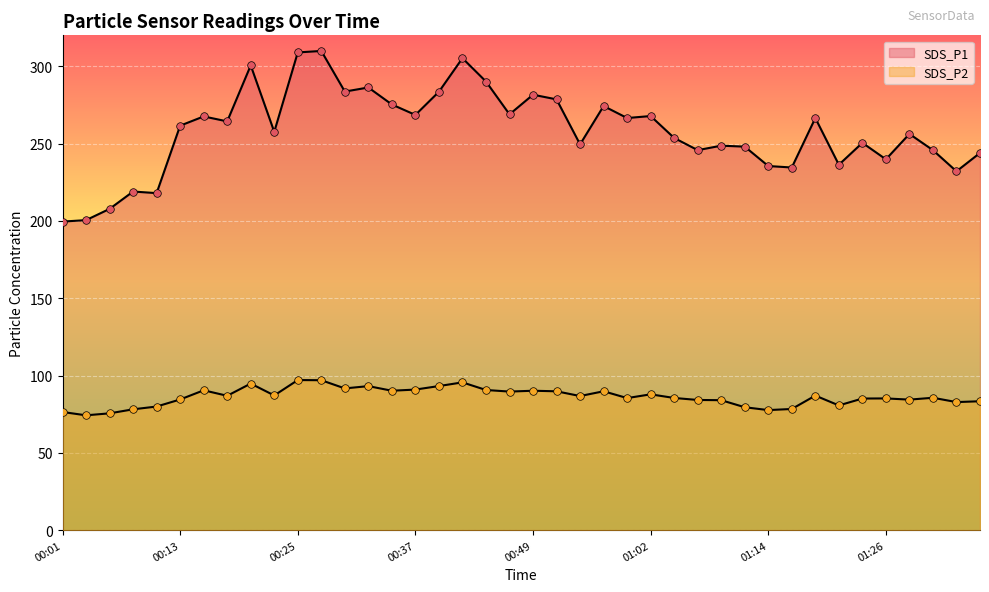

What is the total value across all series at 01:14?

313.1